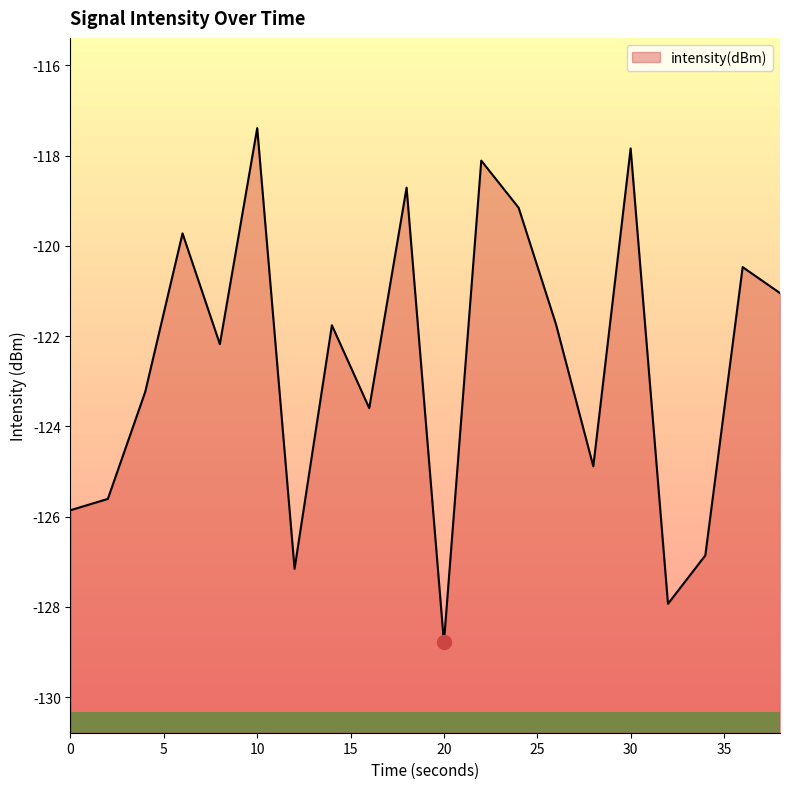

What is the value of the 15th point from the left?

-124.9